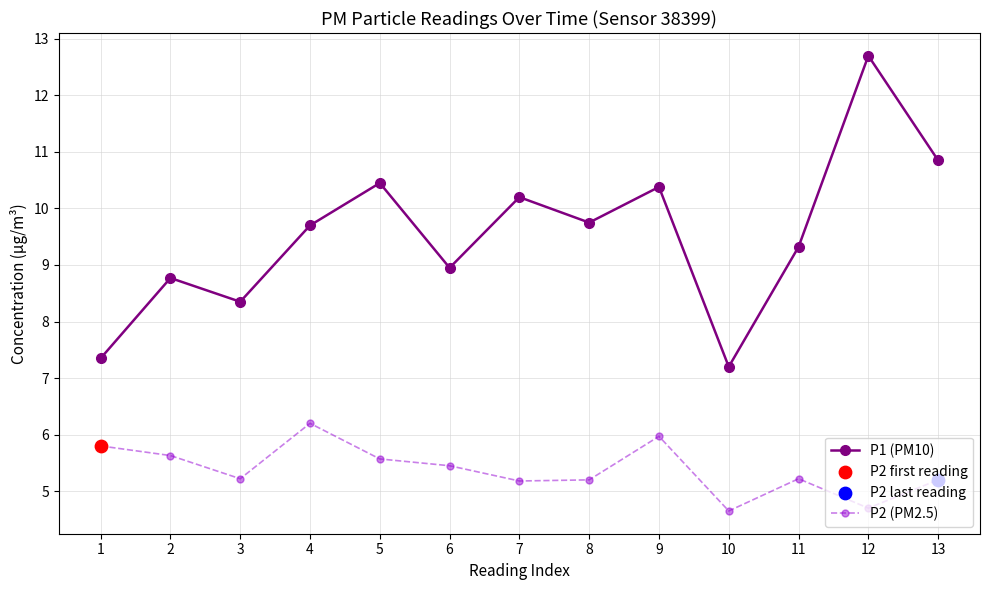

Which series has the largest total across all categories?

P1 (PM10)